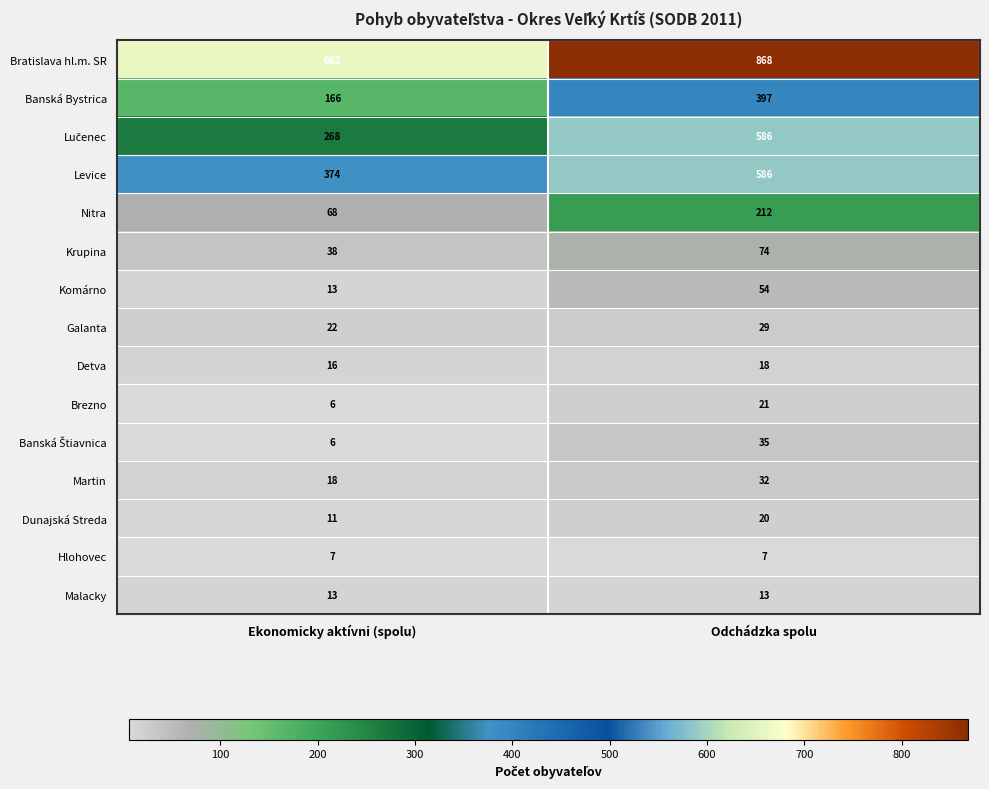

Rank the categories by Bratislava hl.m. SR value from highest to lowest.

Odchádzka spolu, Ekonomicky aktívni (spolu)